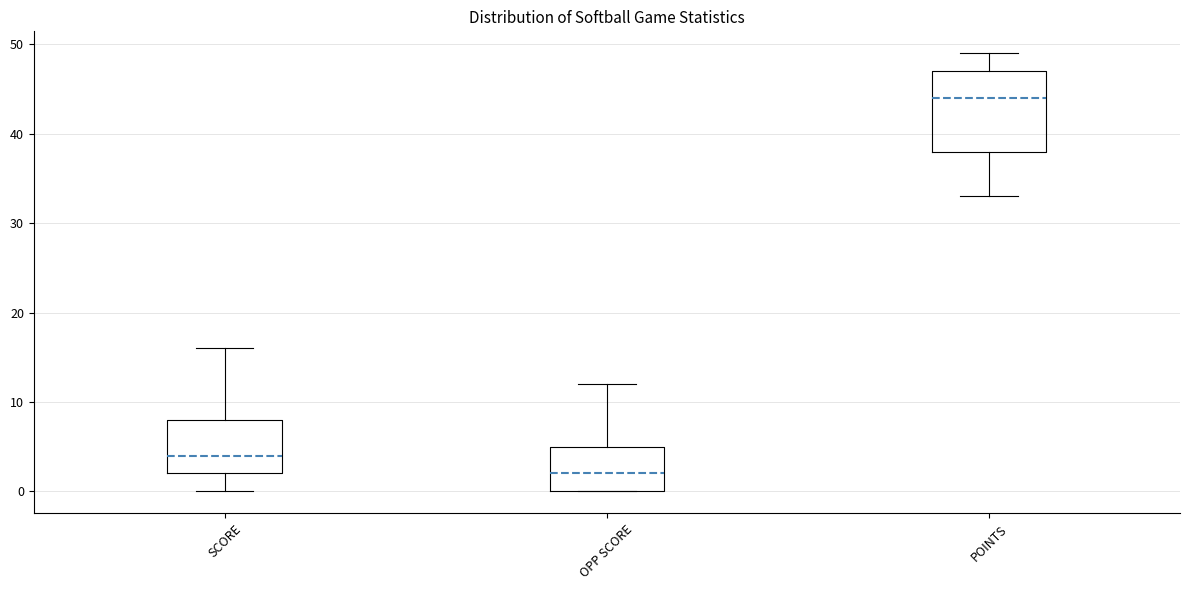

Which box has the highest median line?

POINTS